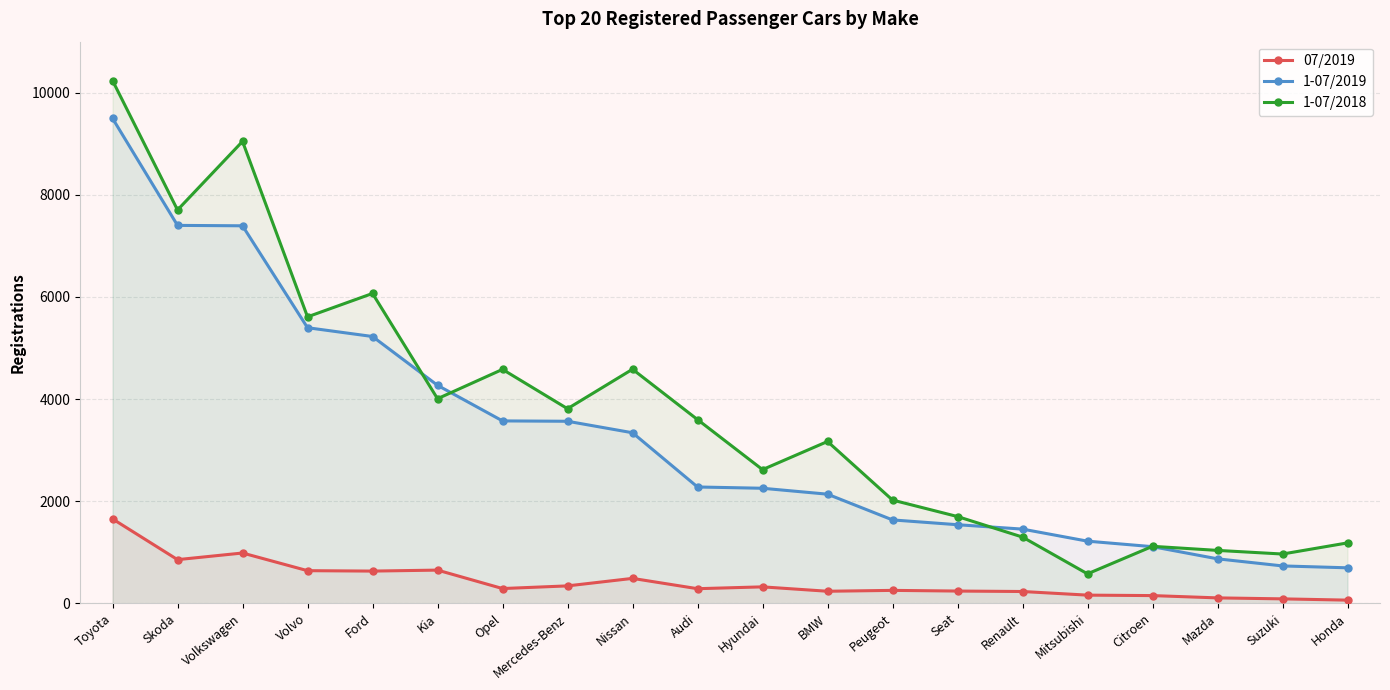

Is it true that 1-07/2018 equals 2597 at Toyota?

False